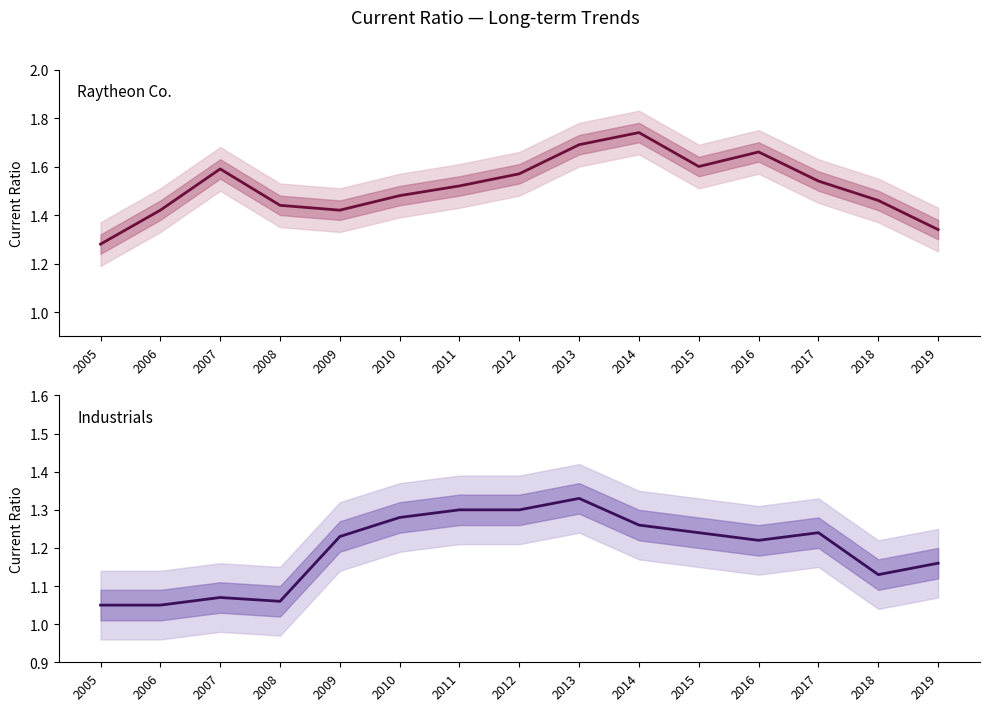

True or false: Raytheon Co. and Industrials cross at least once.

False